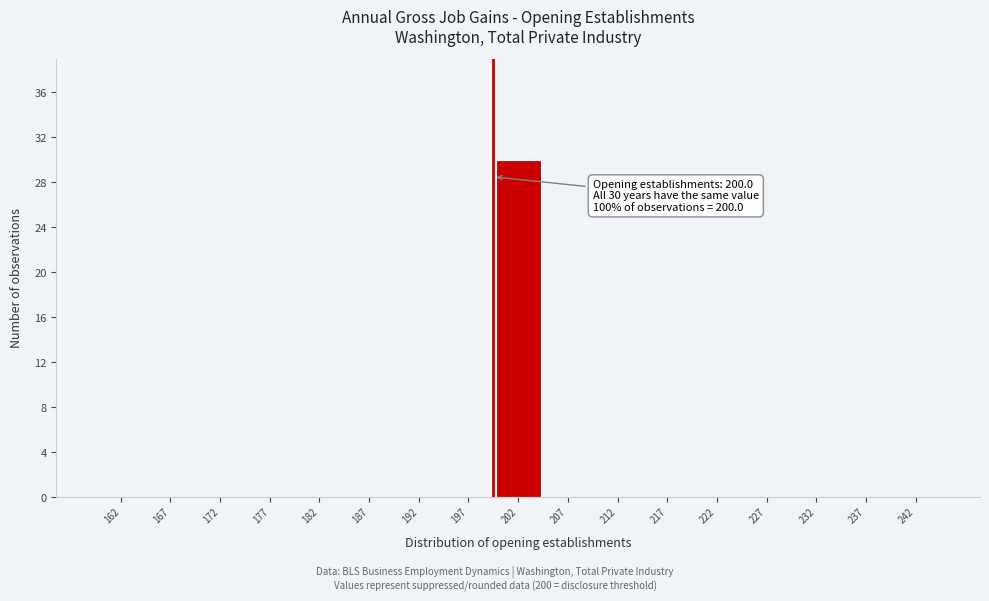

Over which range of the x-axis is the bar tallest?

200 to 205